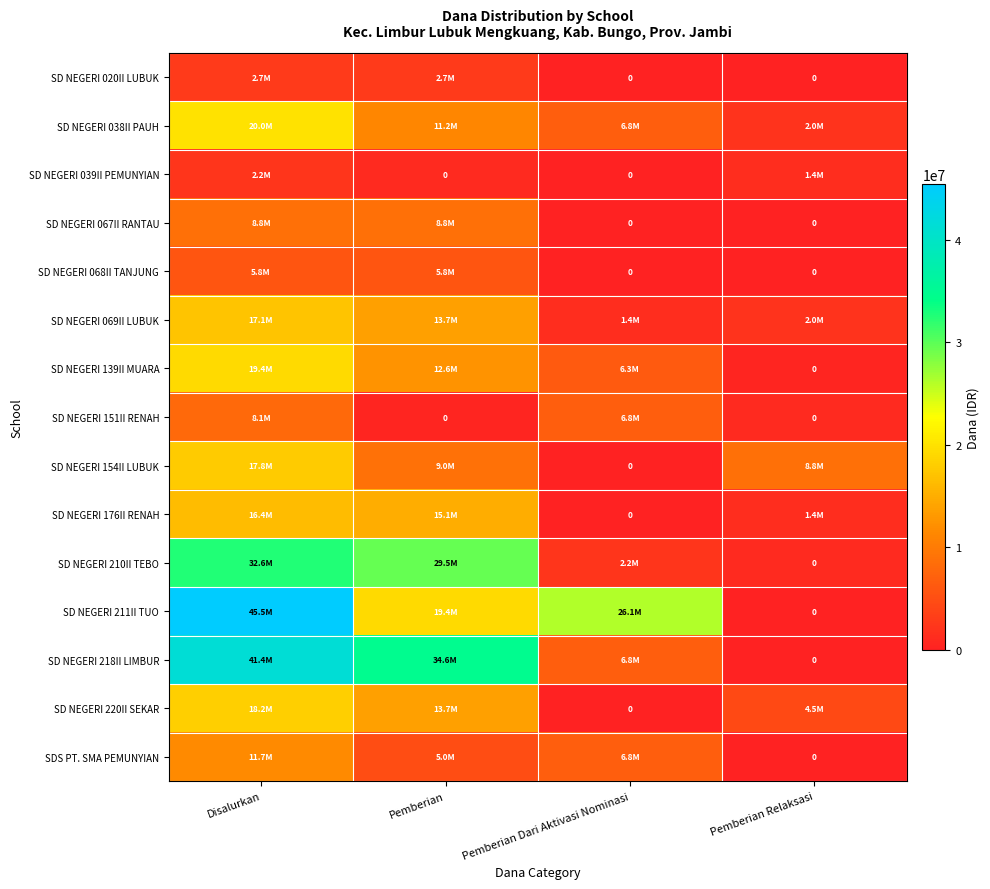

Between Disalurkan and Pemberian Dari Aktivasi Nominasi, which series saw the biggest shift?

SD NEGERI 218II LIMBUR